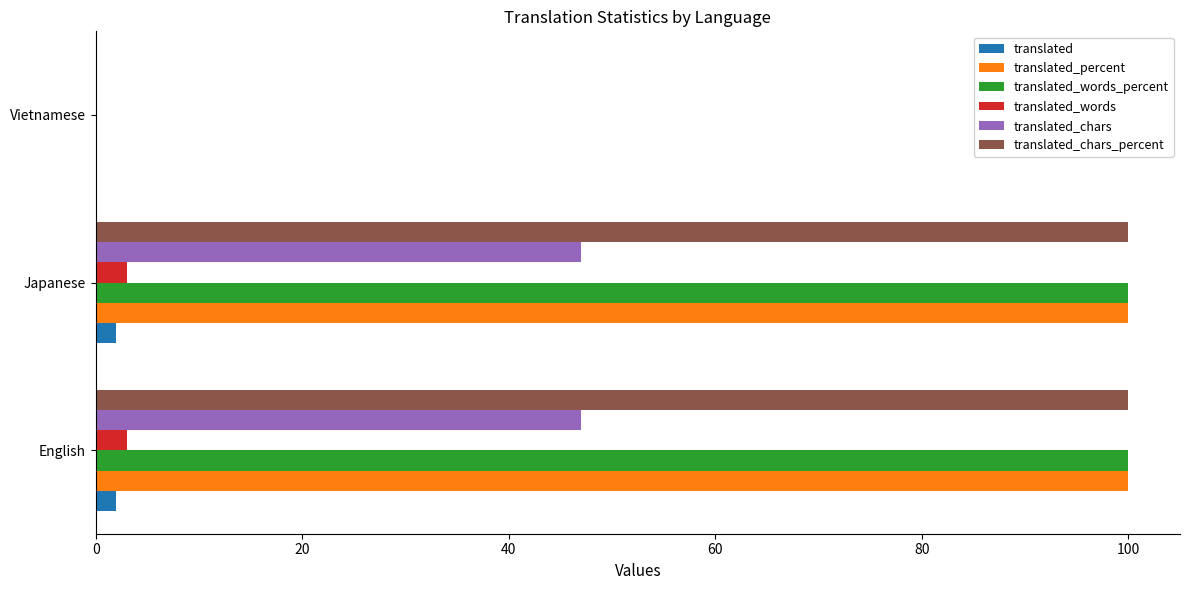

How many positive values does the translated_words series have?

2